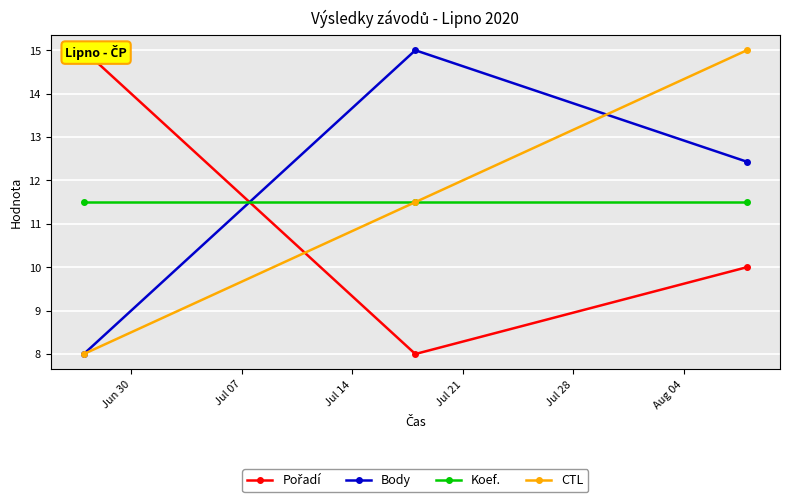

What is the value of the Koef. point at the 2nd from the left?

11.5